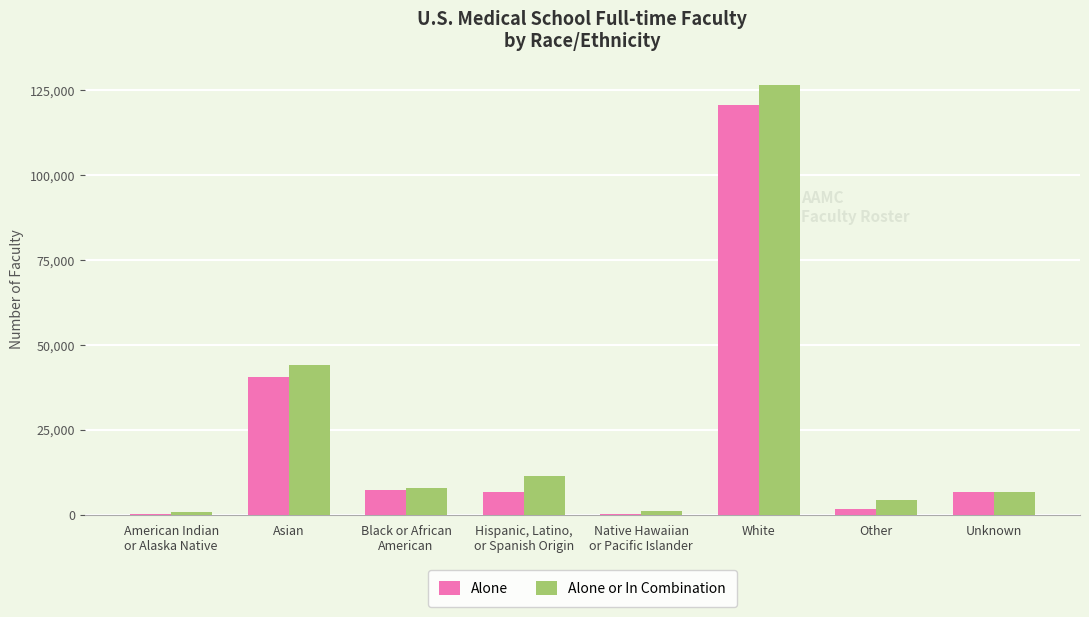

True or false: Alone has a value of 159 at Native Hawaiian
or Pacific Islander.

True